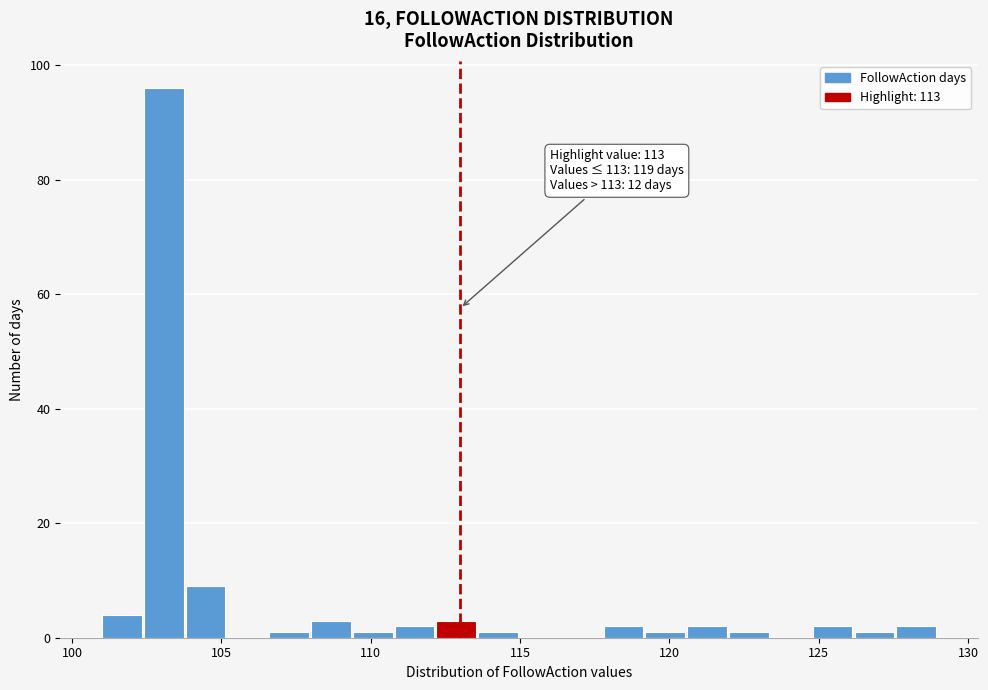

Around what value on the x-axis is the tallest bar? Give the approximate position of its centre, as read against the axis.

103.0